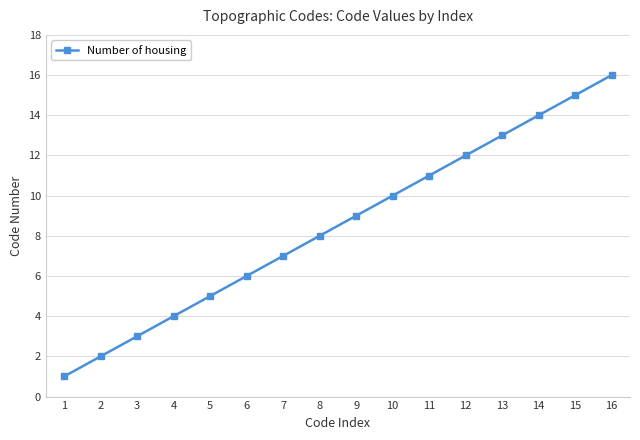

How many data points does each series have?

16